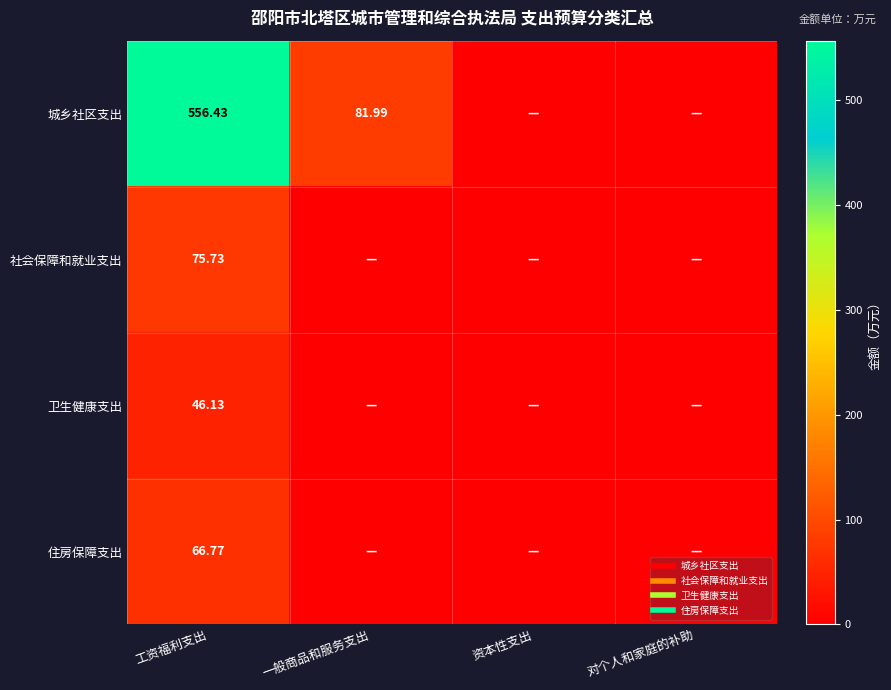

At 资本性支出, list the series in order from largest to smallest.

城乡社区支出, 社会保障和就业支出, 卫生健康支出, 住房保障支出